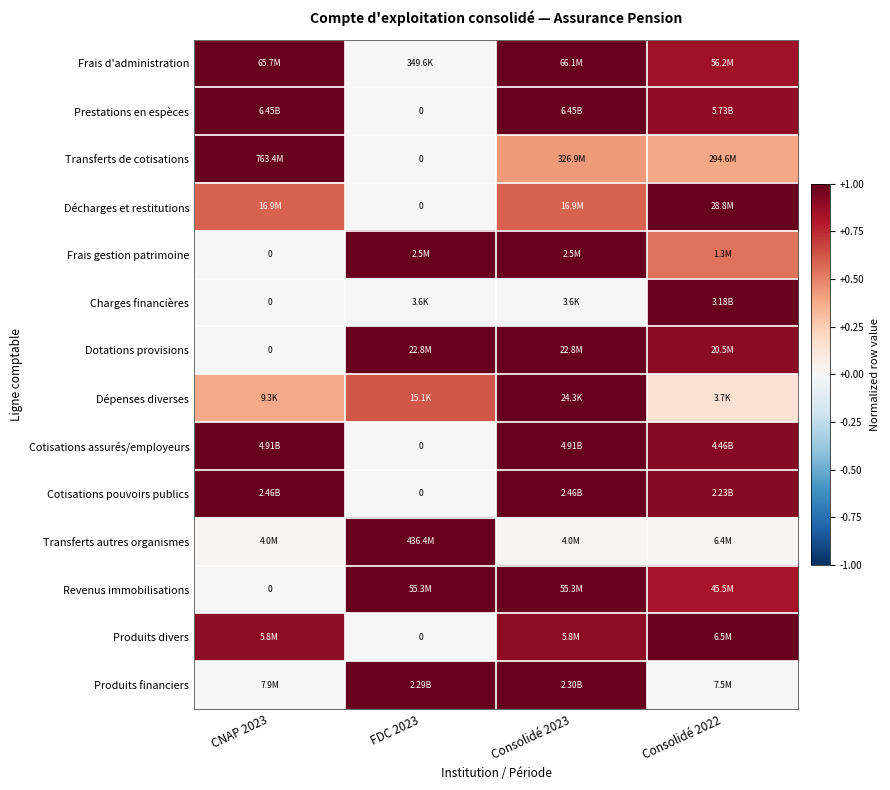

True or false: Décharges et restitutions has a value of 0.0 at FDC 2023.

True